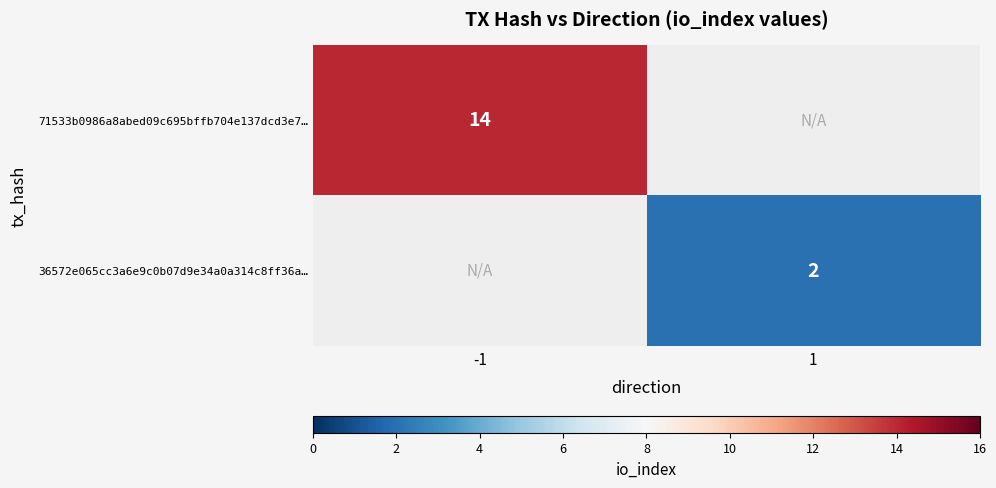

The value of 71533b0986a8abed09c695bffb704e137dcd3e7… at -1 is 23. True or false?

False